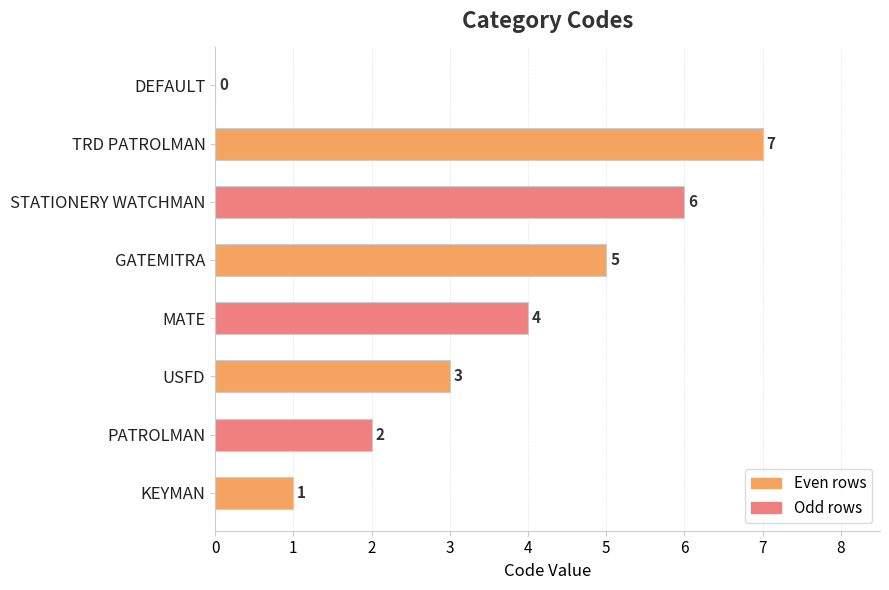

Is it true that the value at TRD PATROLMAN is 7?

True